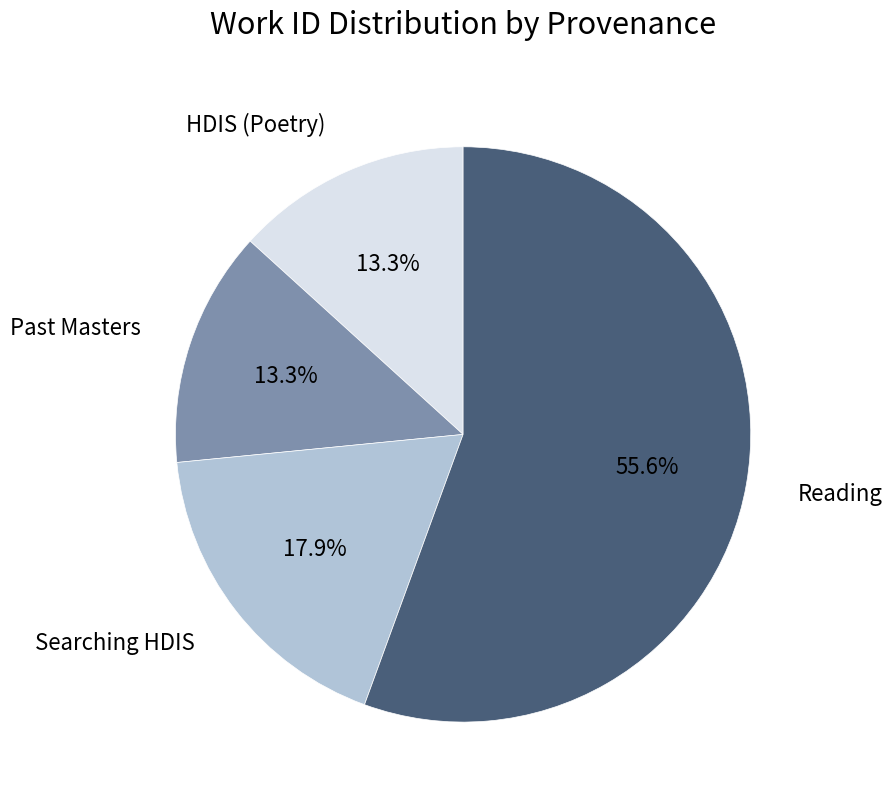

Which category has the biggest portion of the pie?

Reading